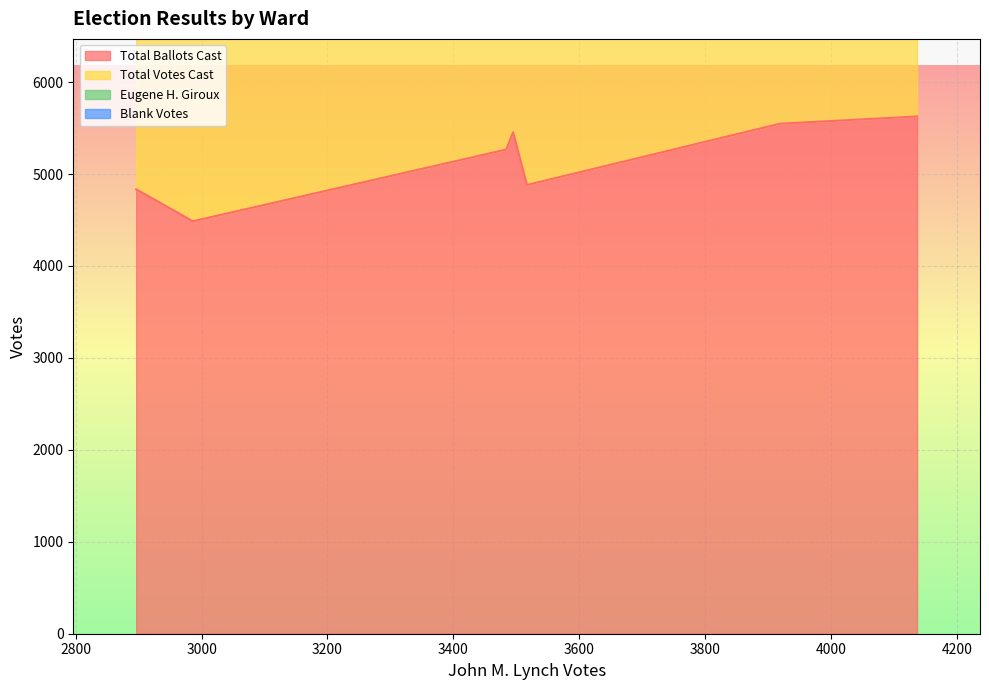

True or false: Total Votes Cast and Eugene H. Giroux intersect in this chart.

False